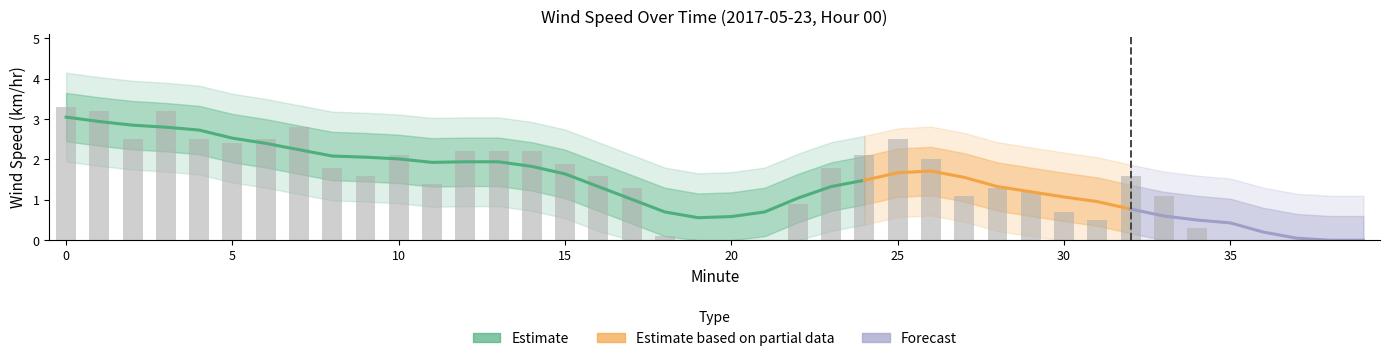

Rank the categories by value from lowest to highest.

19, 20, 21, 35, 36, 37, 38, 39, 18, 34, 31, 30, 22, 27, 33, 29, 17, 28, 11, 9, 16, 32, 8, 23, 15, 26, 10, 24, 12, 13, 14, 5, 2, 4, 6, 25, 7, 1, 3, 0